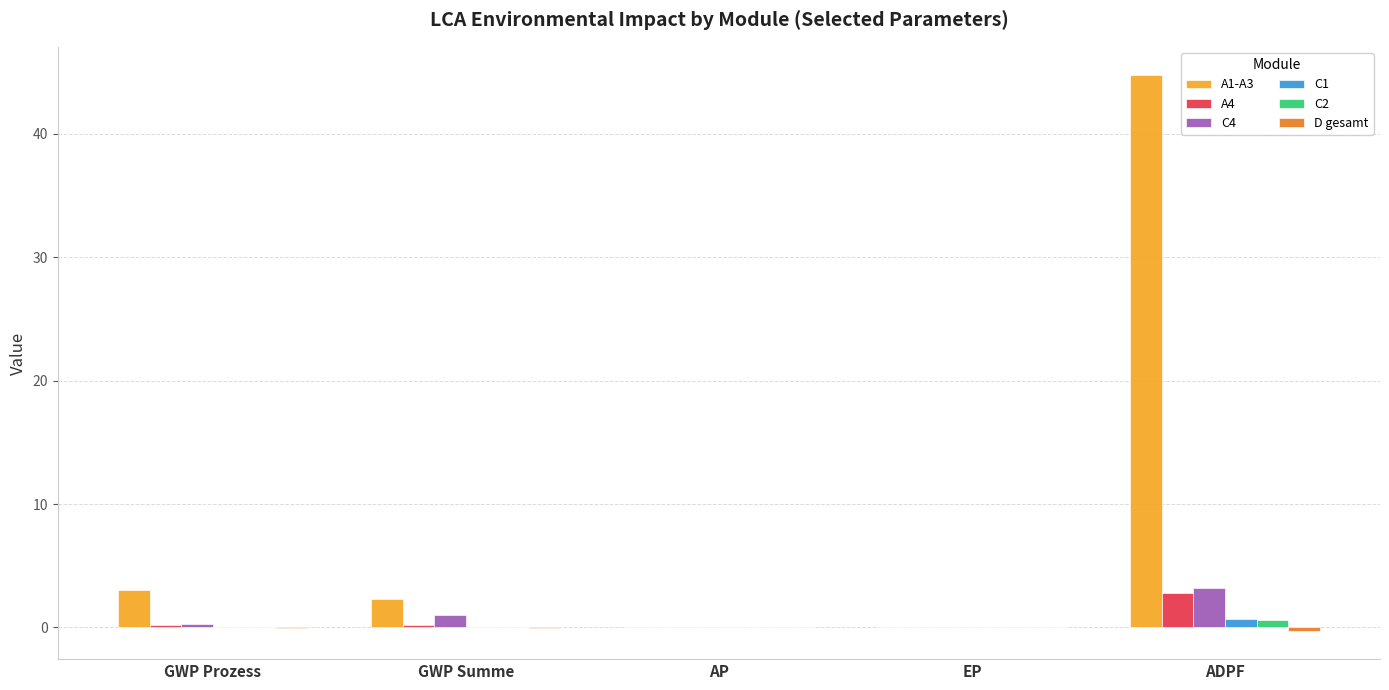

The A1-A3 series shows 2.3 at GWP Summe. True or false?

True